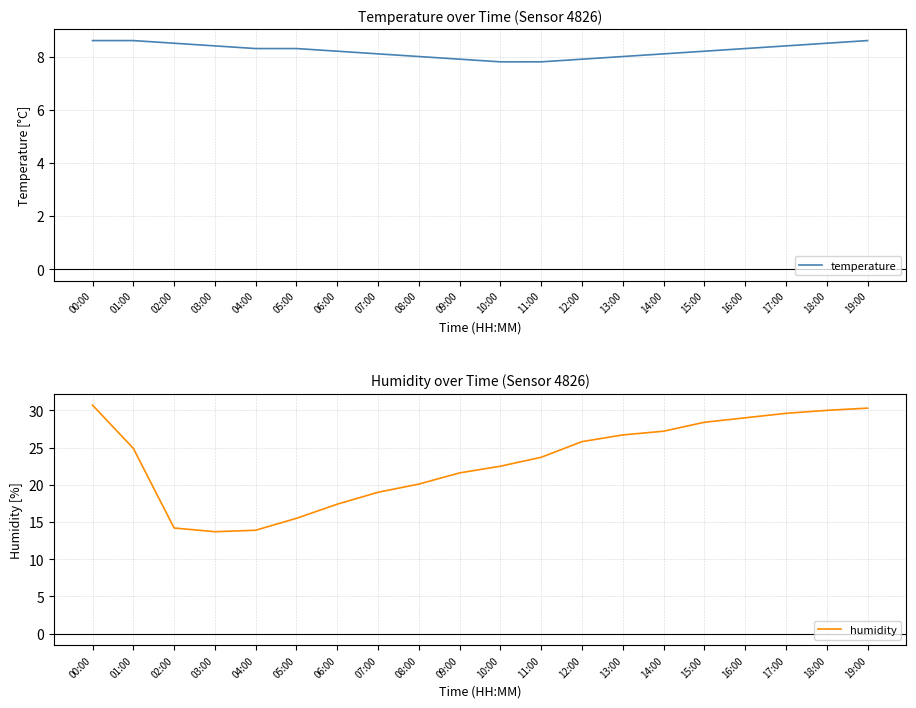

What are all the series names shown in the legend?

temperature, humidity